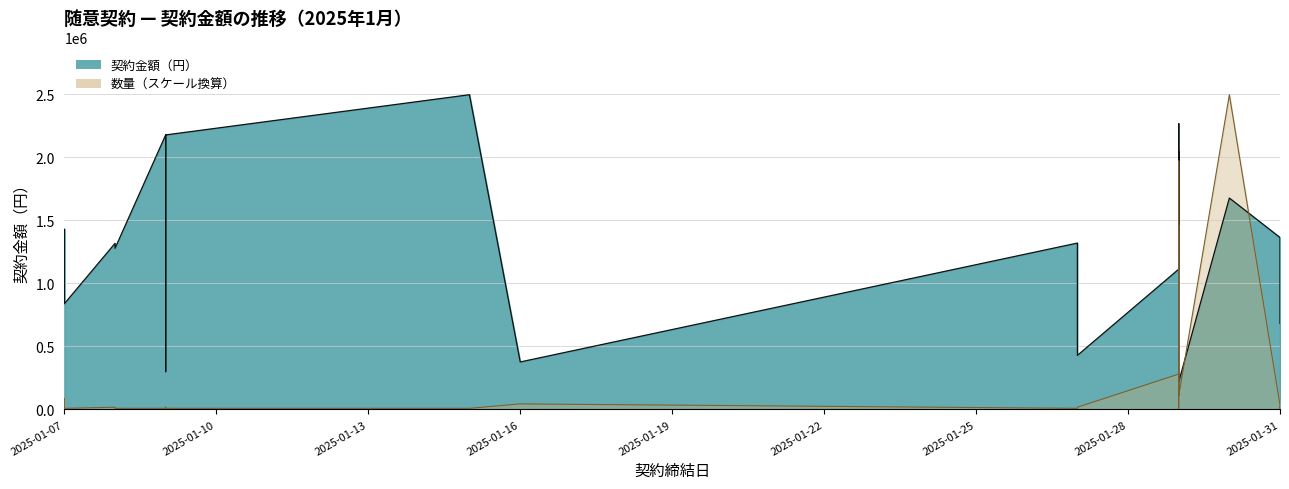

Where do 数量 and 契約金額（円） first cross each other?

2025-01-29 and 2025-01-30